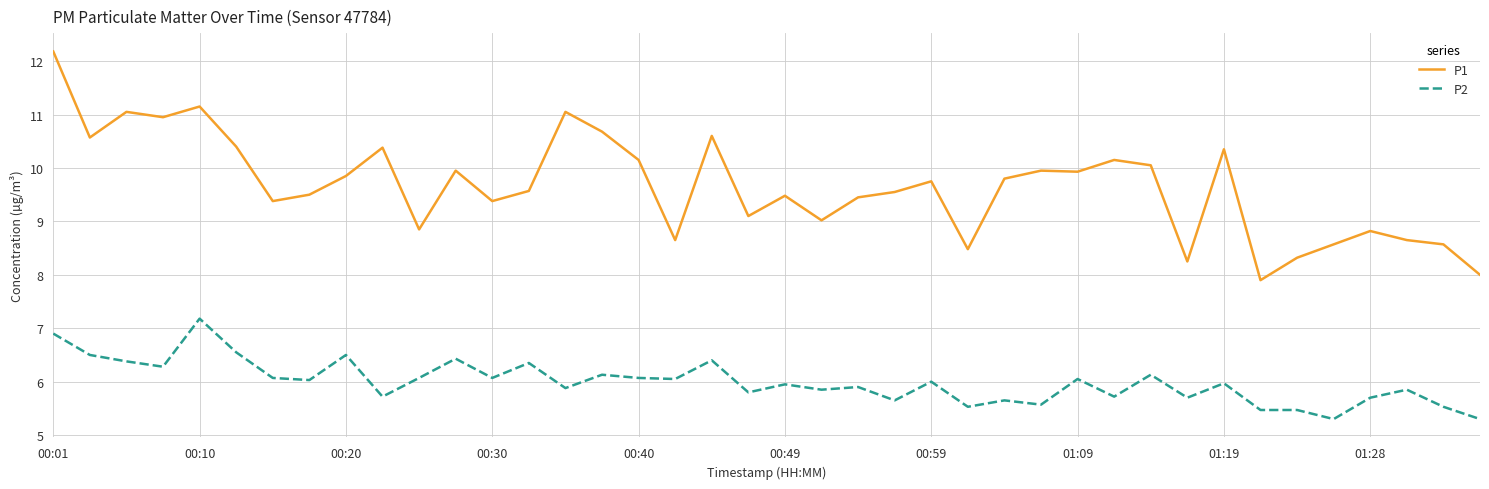

What is the minimum value shown in the chart?

5.3